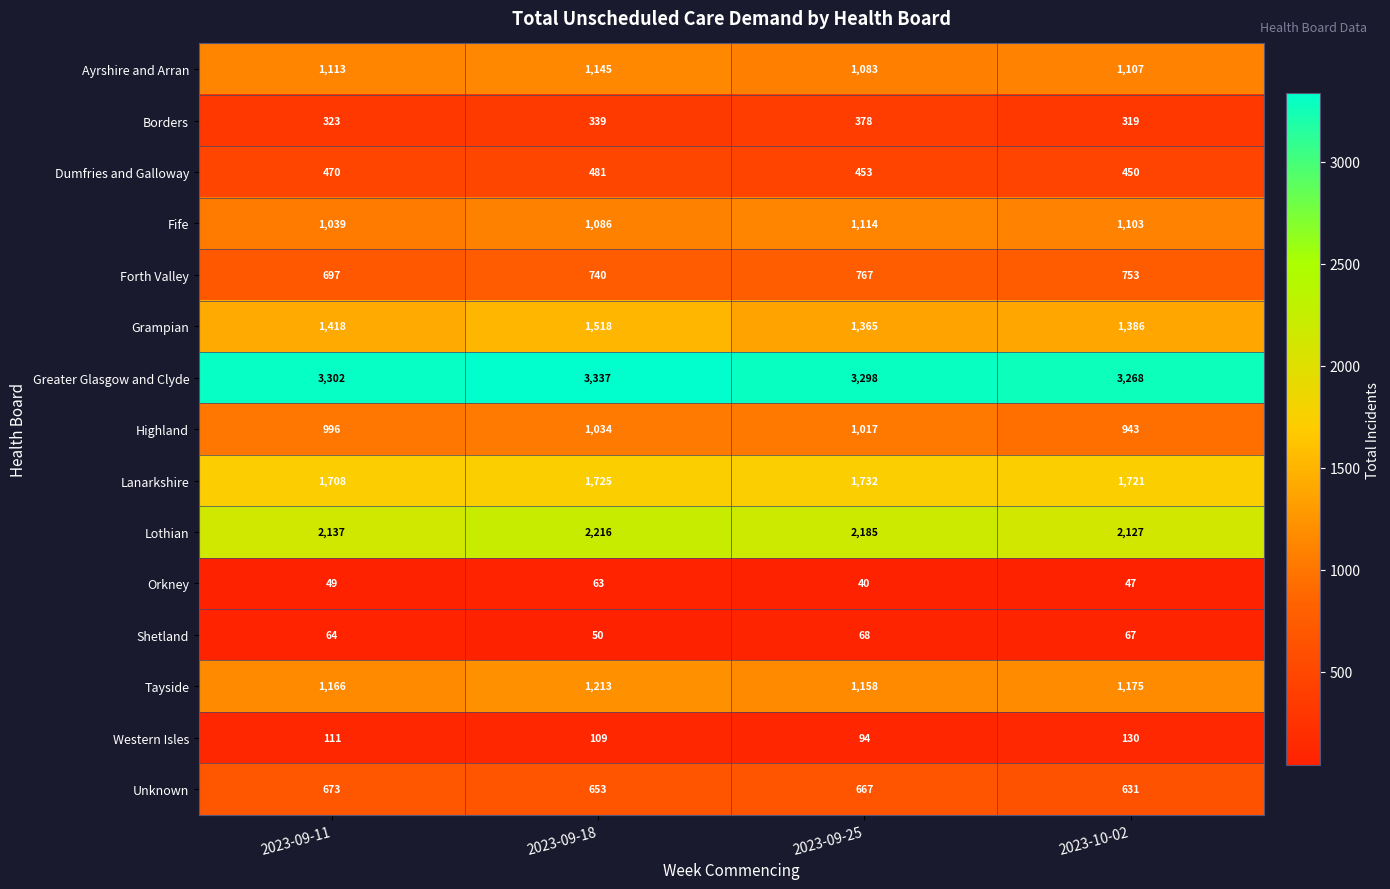

Between 2023-09-11 and 2023-10-02, which series saw the biggest shift?

Fife